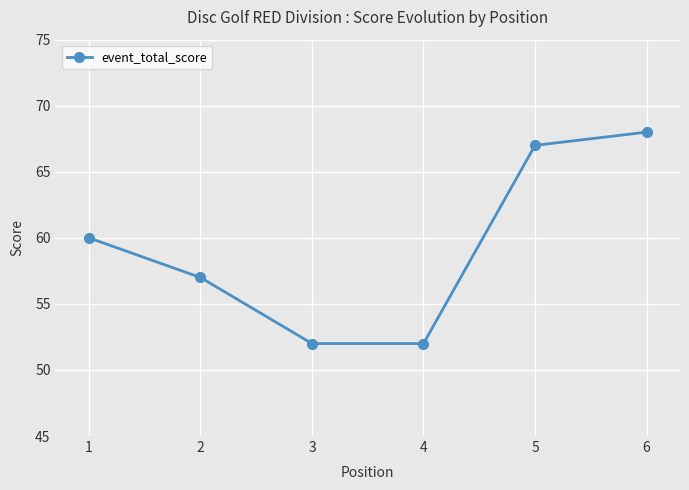

What is the value of the 5th point from the left?

67